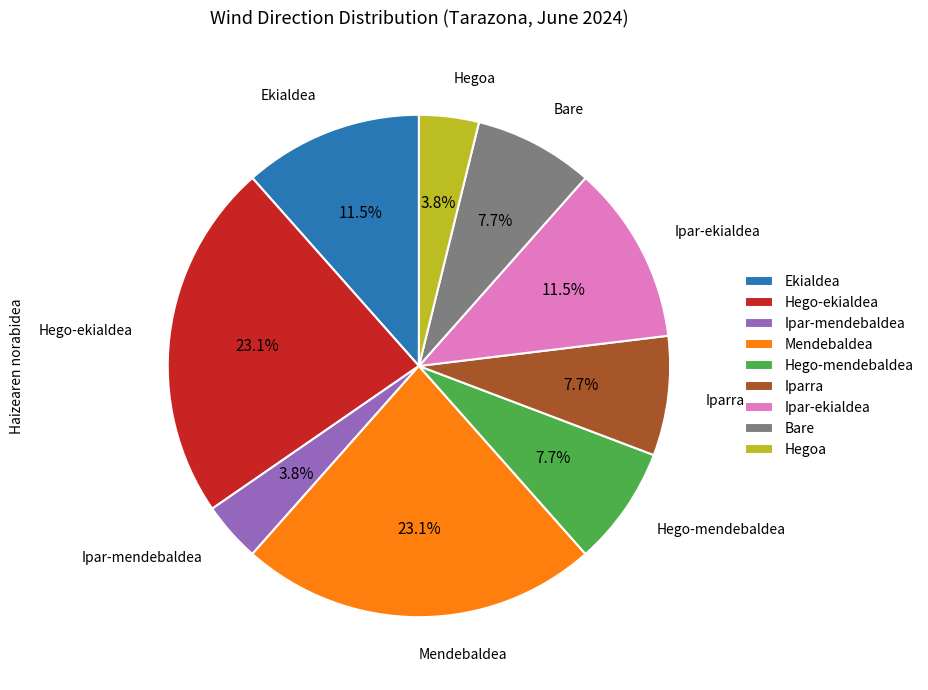

Does any single category account for the majority?

No